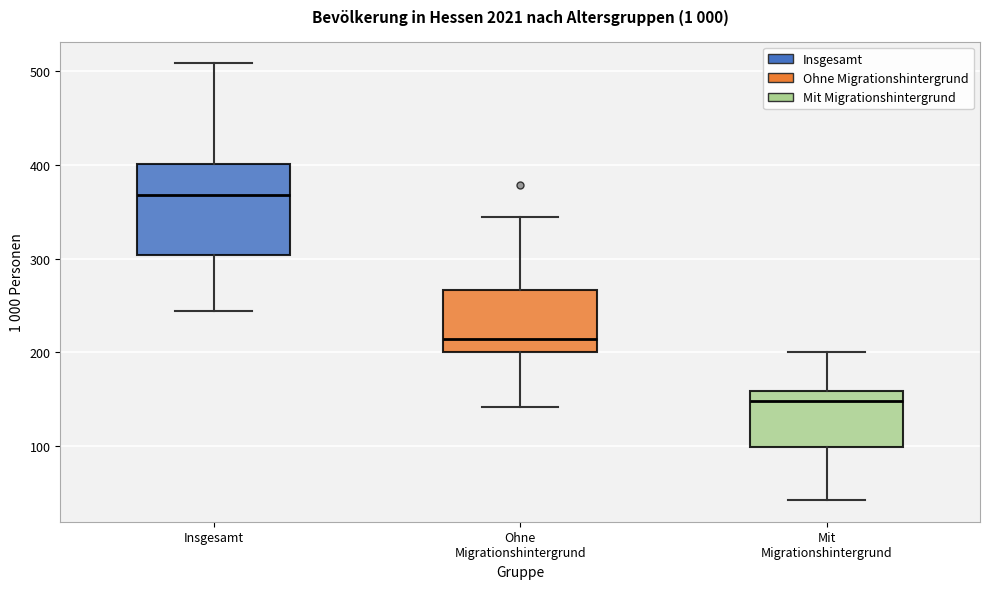

Which box is the tallest, from its lower edge to its upper edge?

Insgesamt